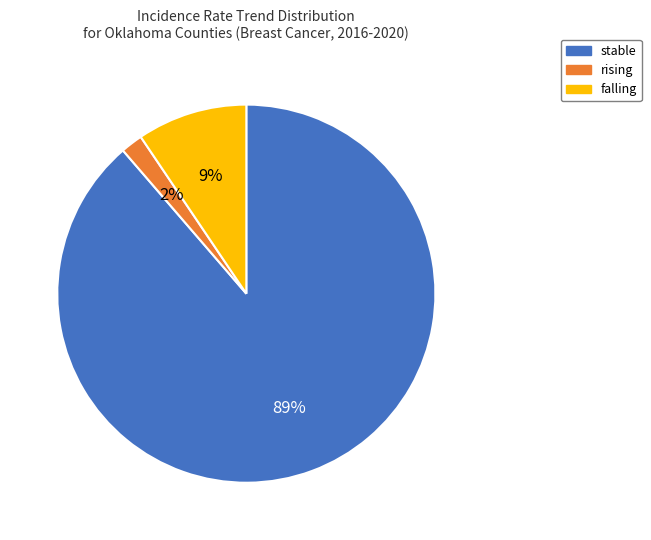

Is there any slice that represents more than half of the pie?

Yes